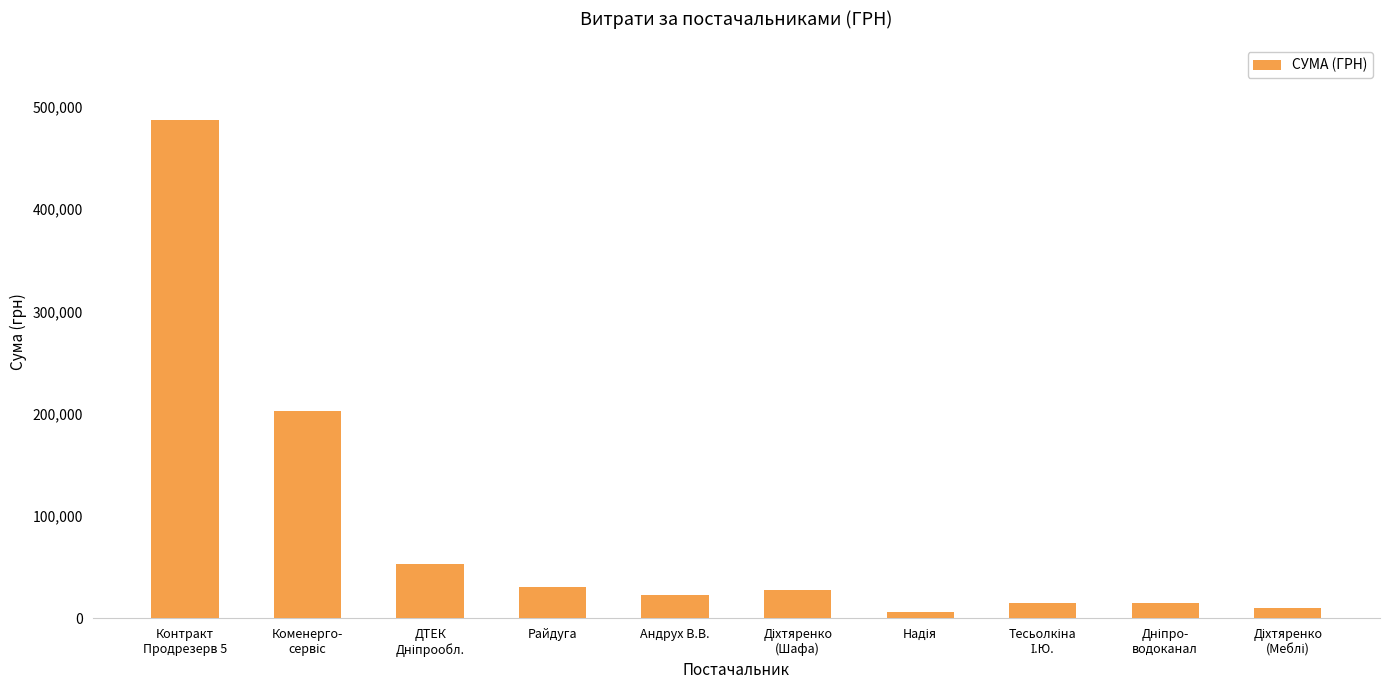

At which label does the data first exceed 27090?

Контракт
Продрезерв 5